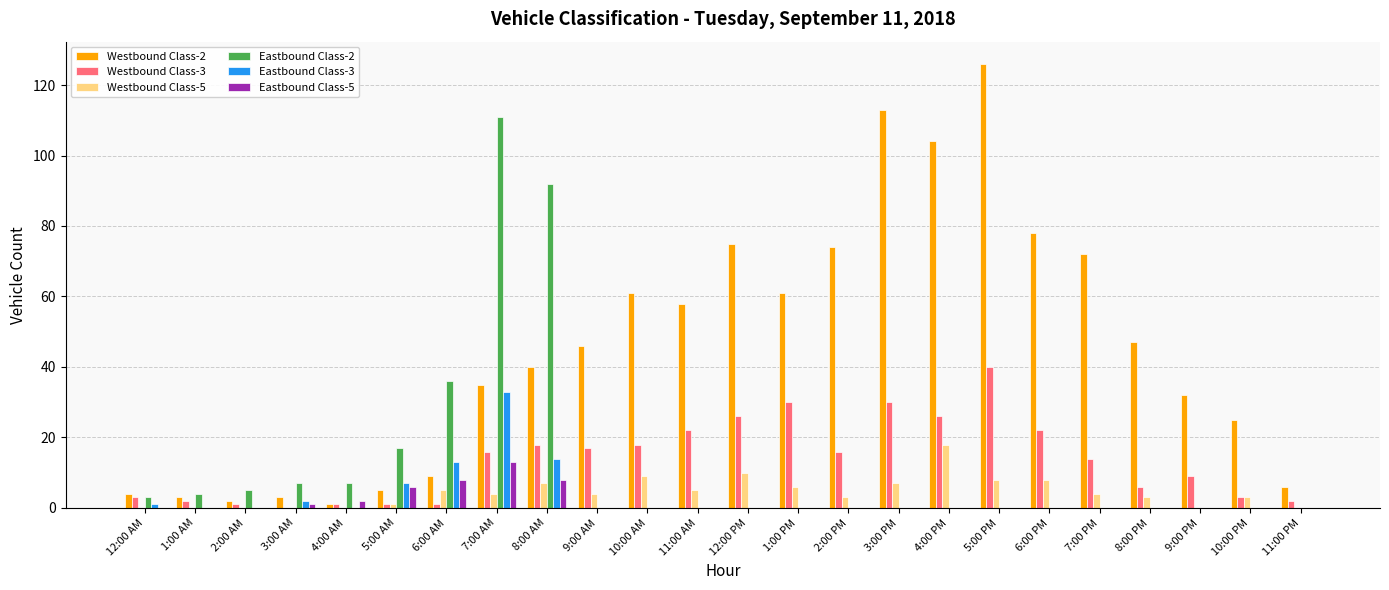

At which label does Eastbound Class-5 reach its peak?

7:00 AM